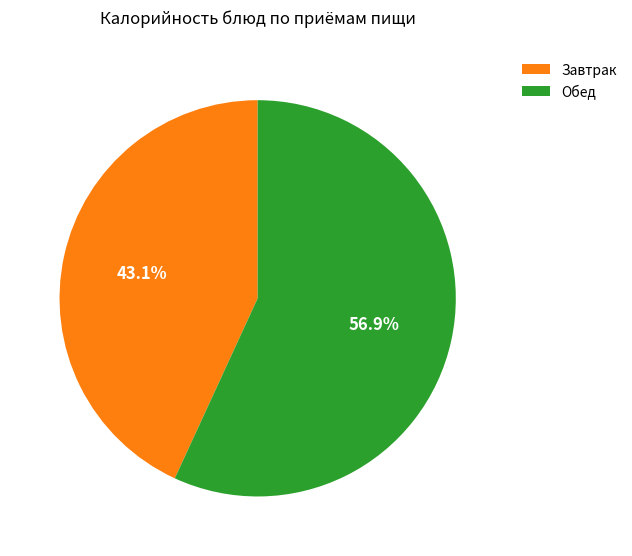

Rank the categories by value from highest to lowest.

Обед, Завтрак